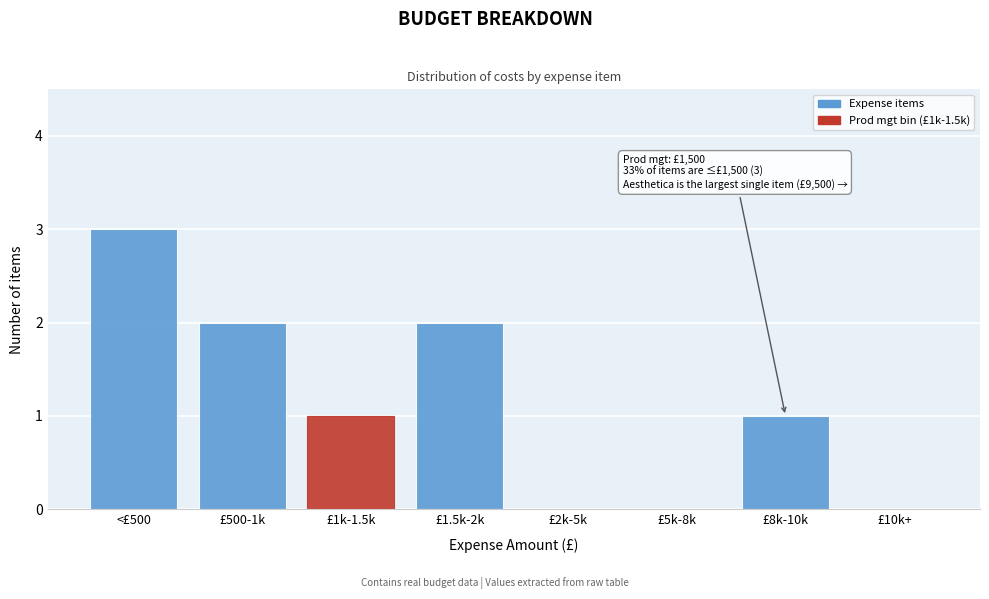

Reading left to right, list all the values displayed in this chart.

<£500=3	£500-1k=2	£1k-1.5k=1	£1.5k-2k=2	£2k-5k=0	£5k-8k=0	£8k-10k=1	£10k+=0